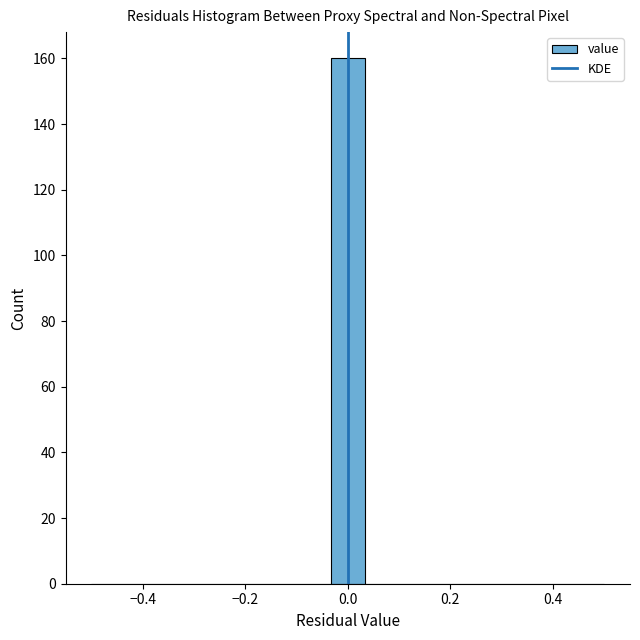

Read against the x-axis, roughly where is the centre of the tallest bar?

0.00